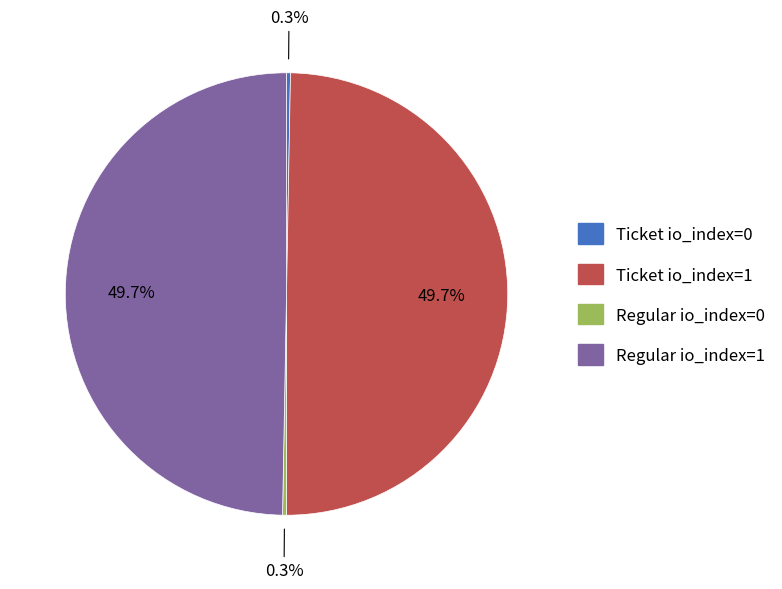

Is there a majority slice in this chart?

No